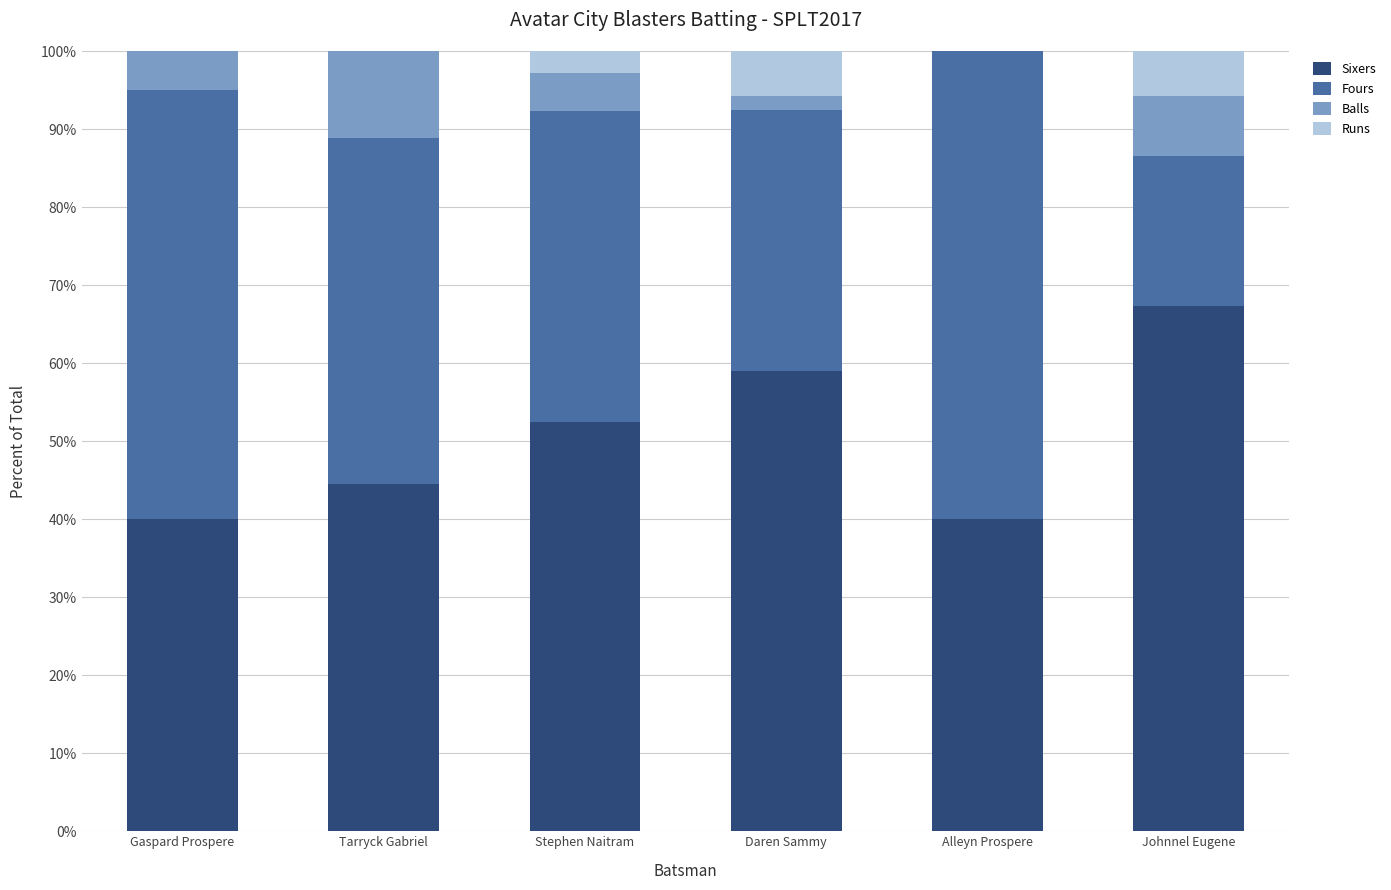

What are all the series names shown in the legend?

Sixers, Fours, Balls, Runs